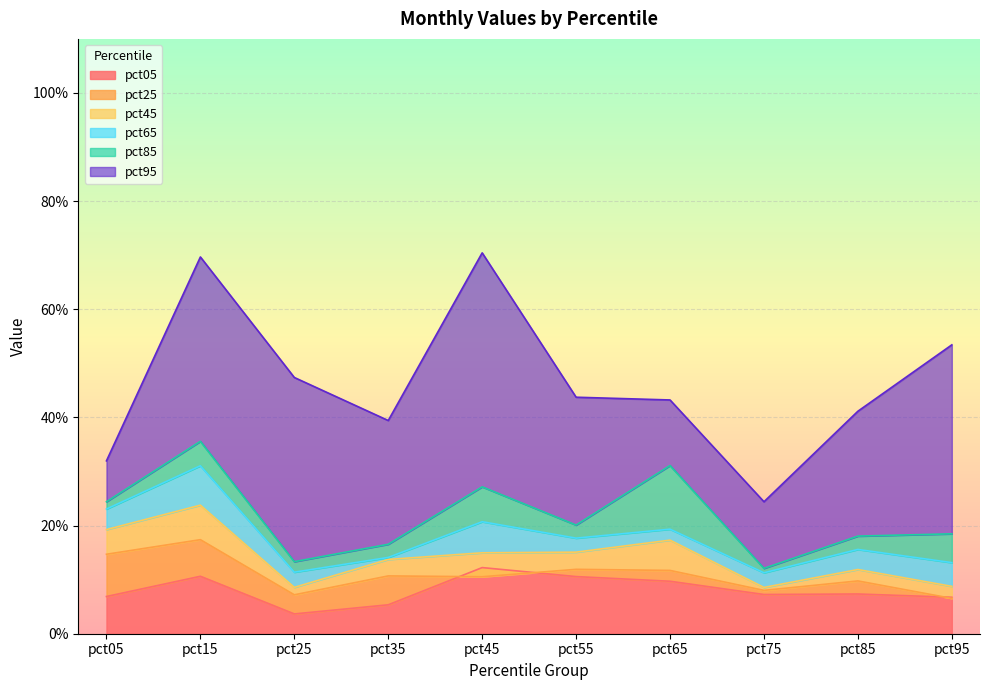

How many categories are shown in the chart?

10